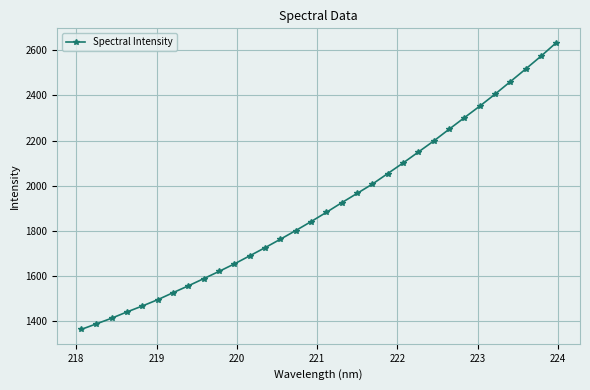

What is the greatest value displayed?

2633.7